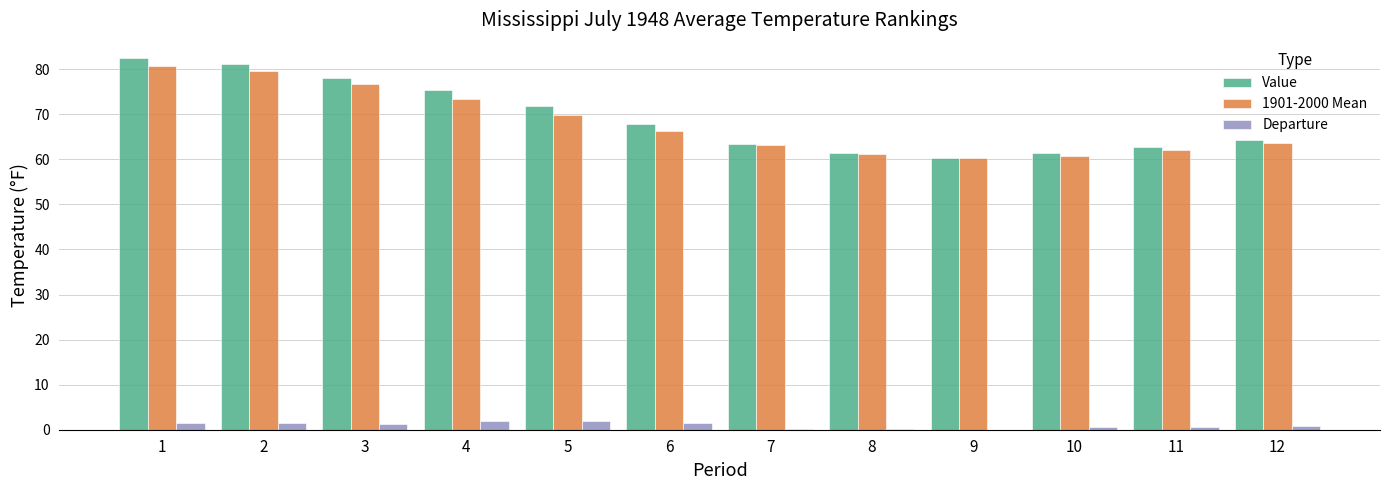

Is the value of 1901-2000 Mean at 10 greater than the value of Departure at 4?

Yes